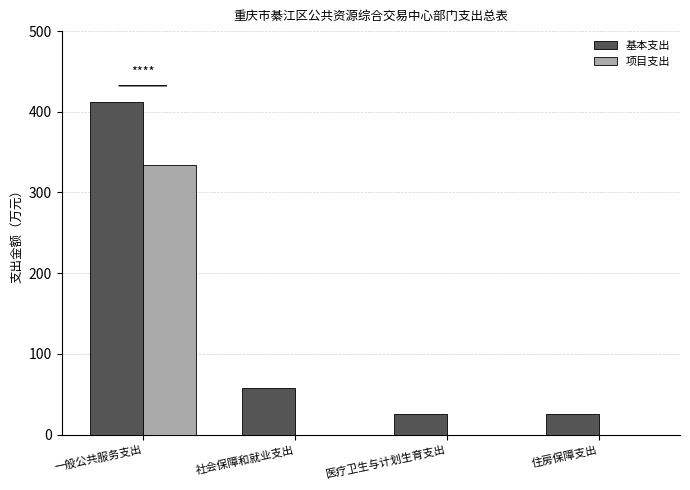

Are the bars horizontal?

No